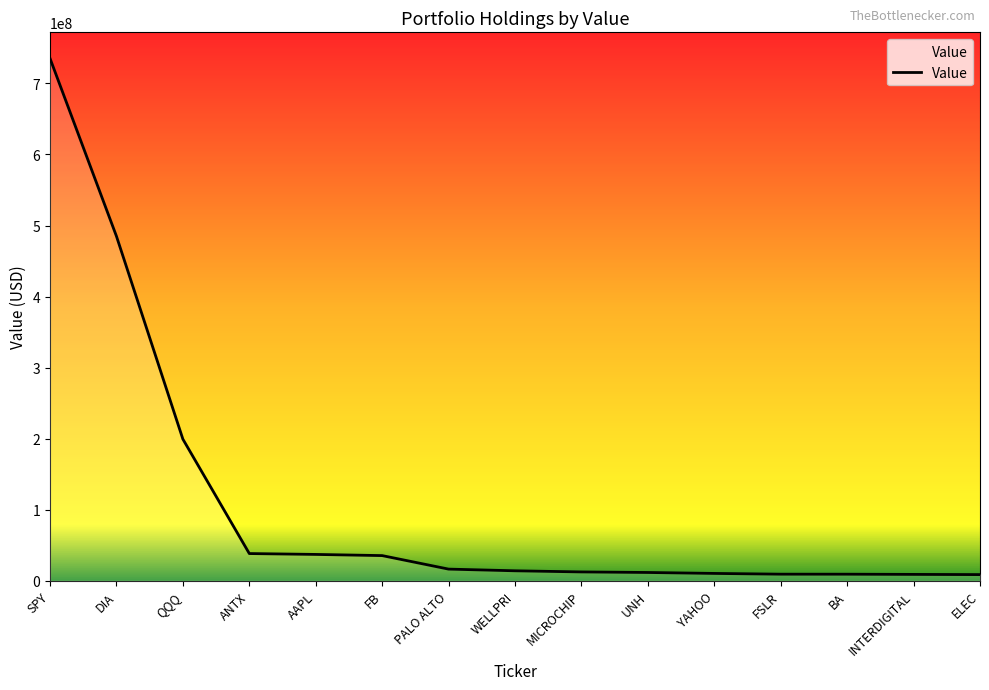

At which label does the data first exceed 13974000?

SPY